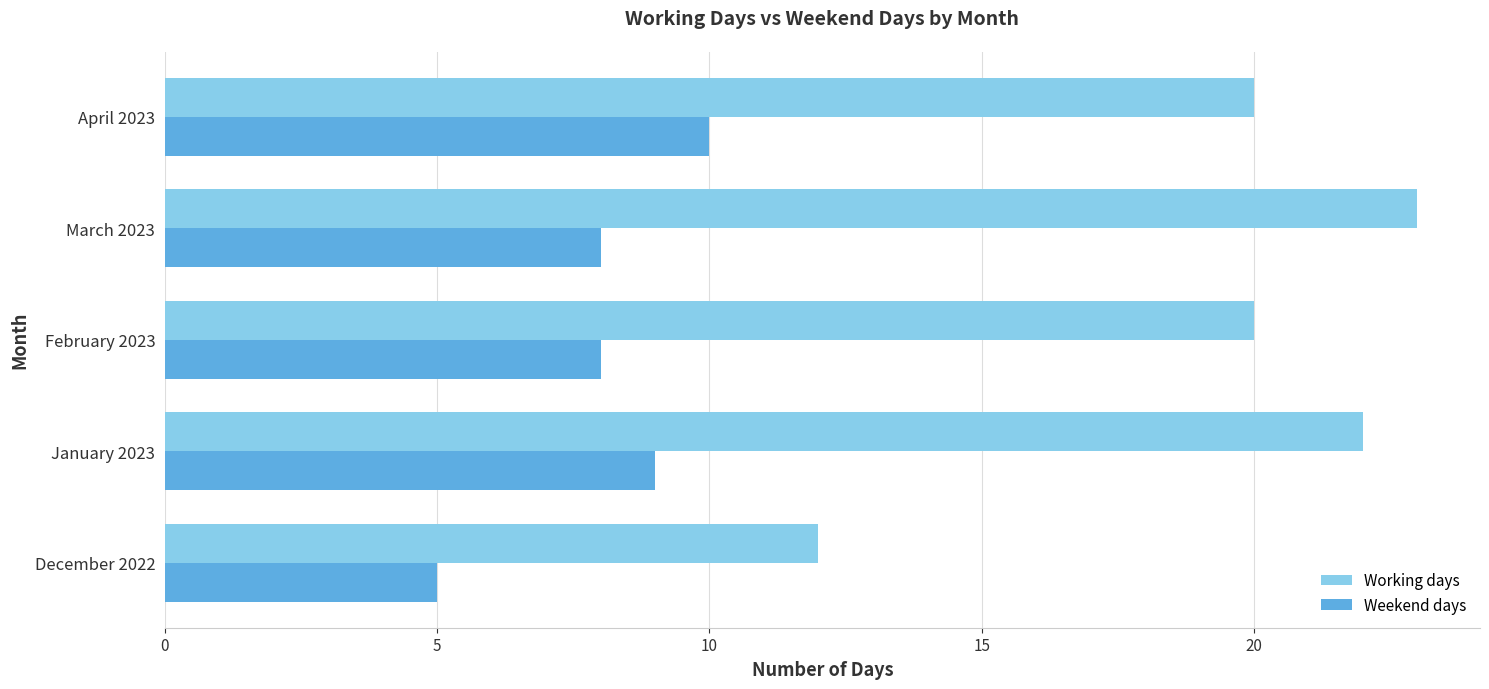

What is the sum of the Working days values at March 2023 and January 2023?

45